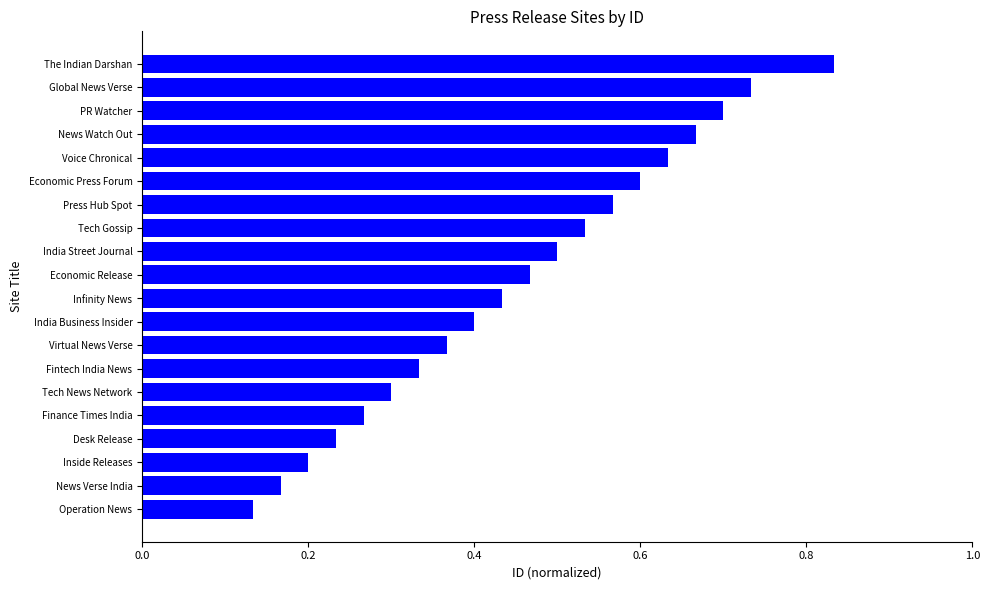

What is the sum of the values at Finance Times India and PR Watcher?

1.0